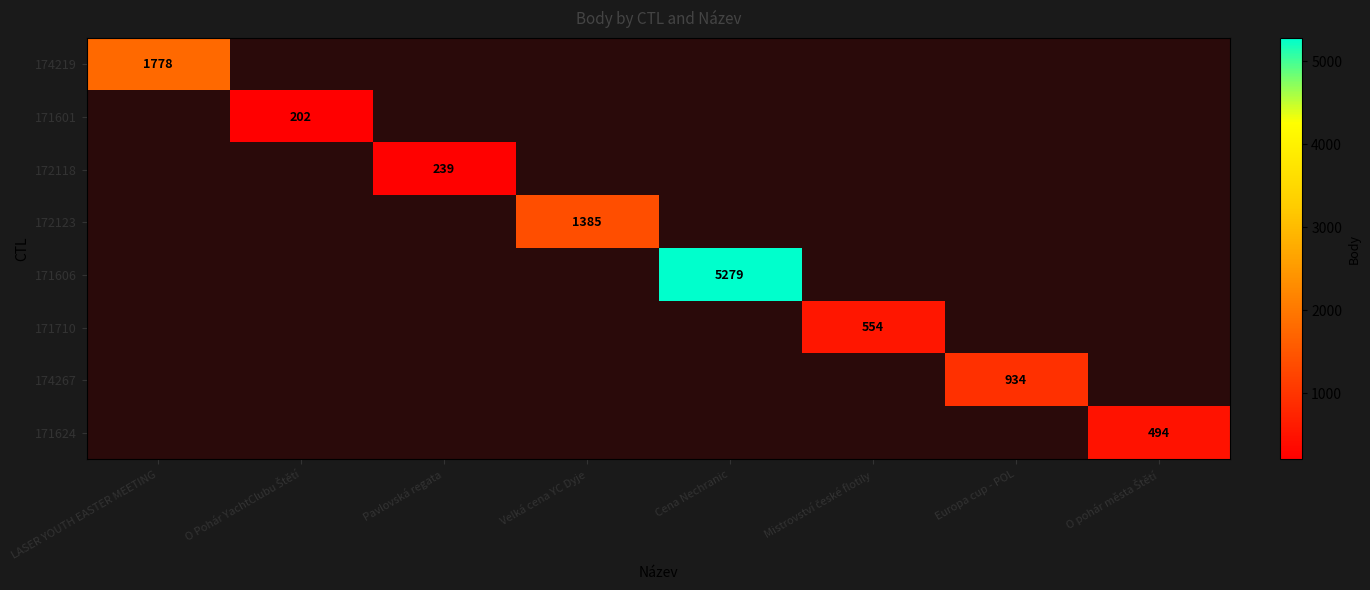

The value of 172123 at Velká cena YC Dyje is 634. True or false?

False